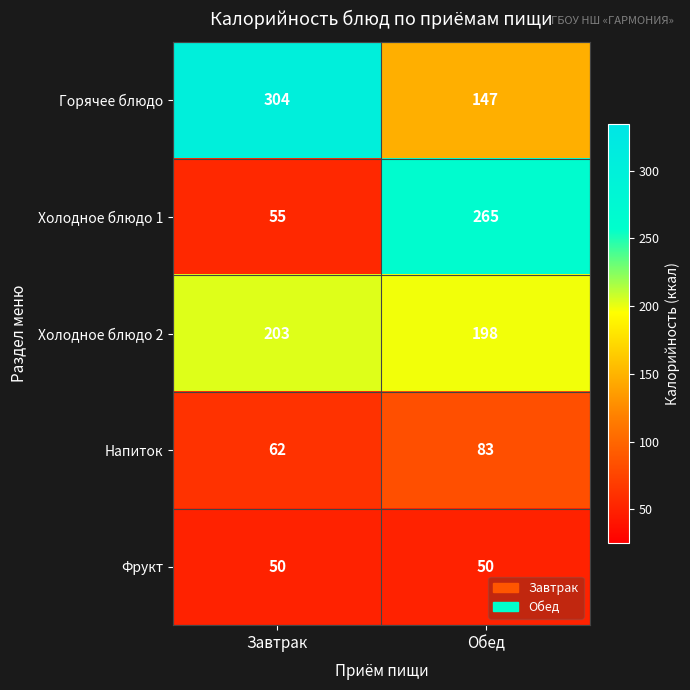

Is it true that Напиток equals 62 at Завтрак?

True